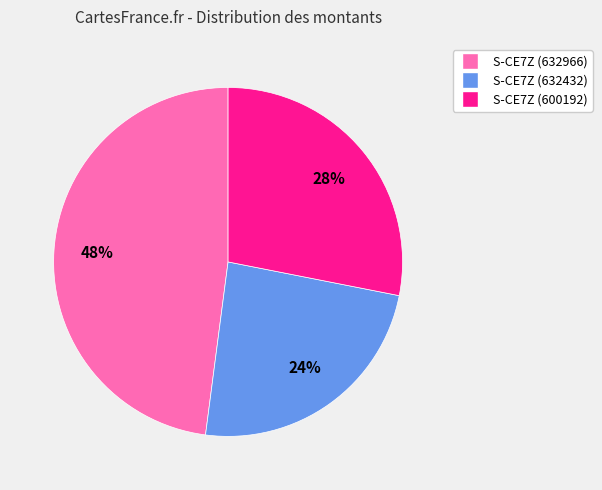

The S-CE7Z (632966) slice represents 63% of the pie. True or false?

False